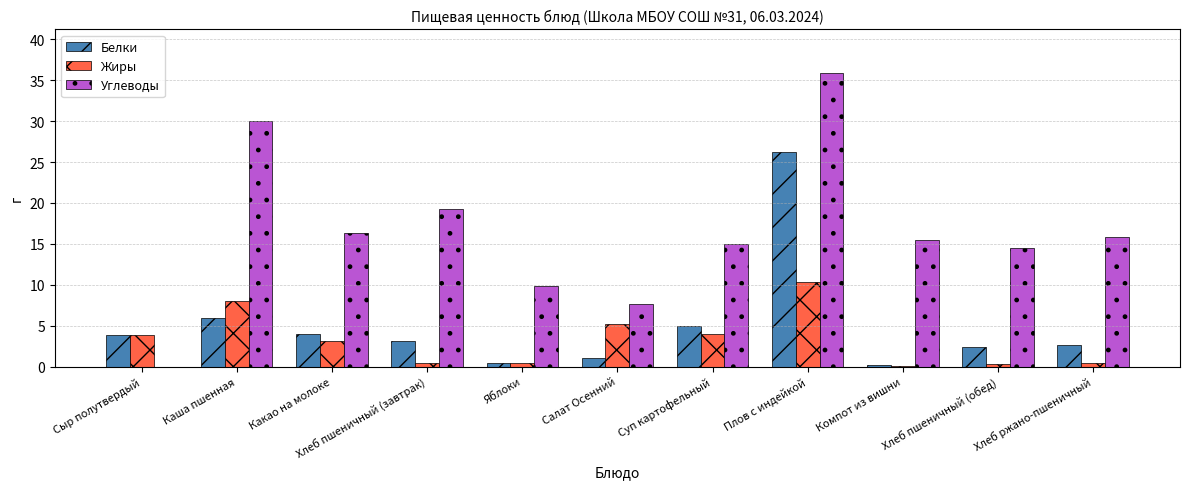

What is the total value across all series at Суп картофельный?

24.0